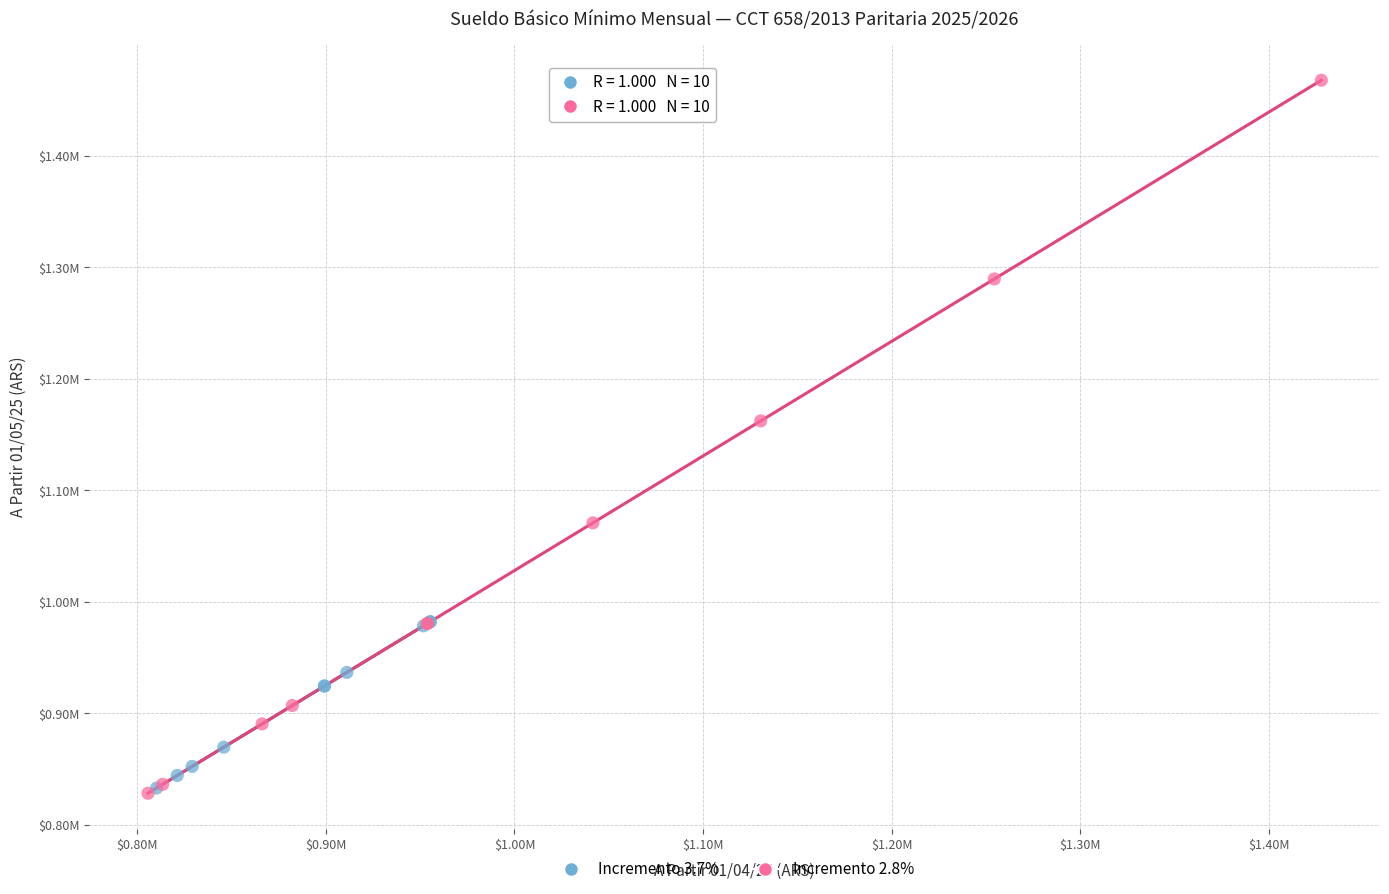

What are all the series names shown in the legend?

Incremento 3.7%, Incremento 2.8%